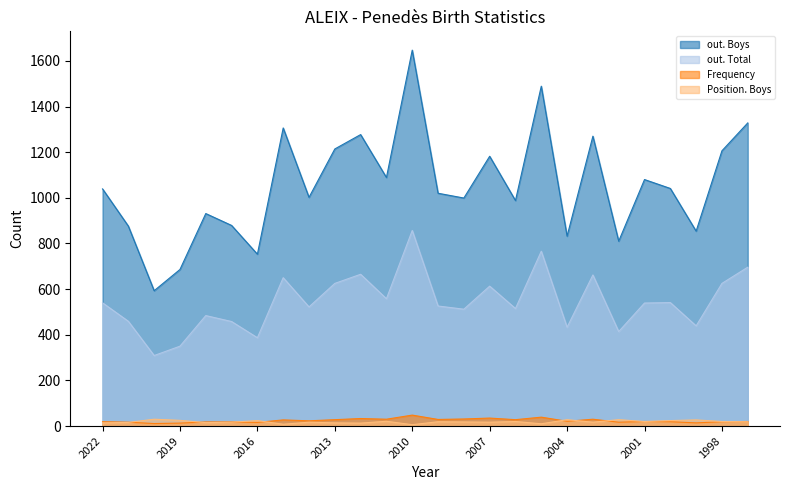

True or false: out. Boys and Position. Boys intersect in this chart.

False